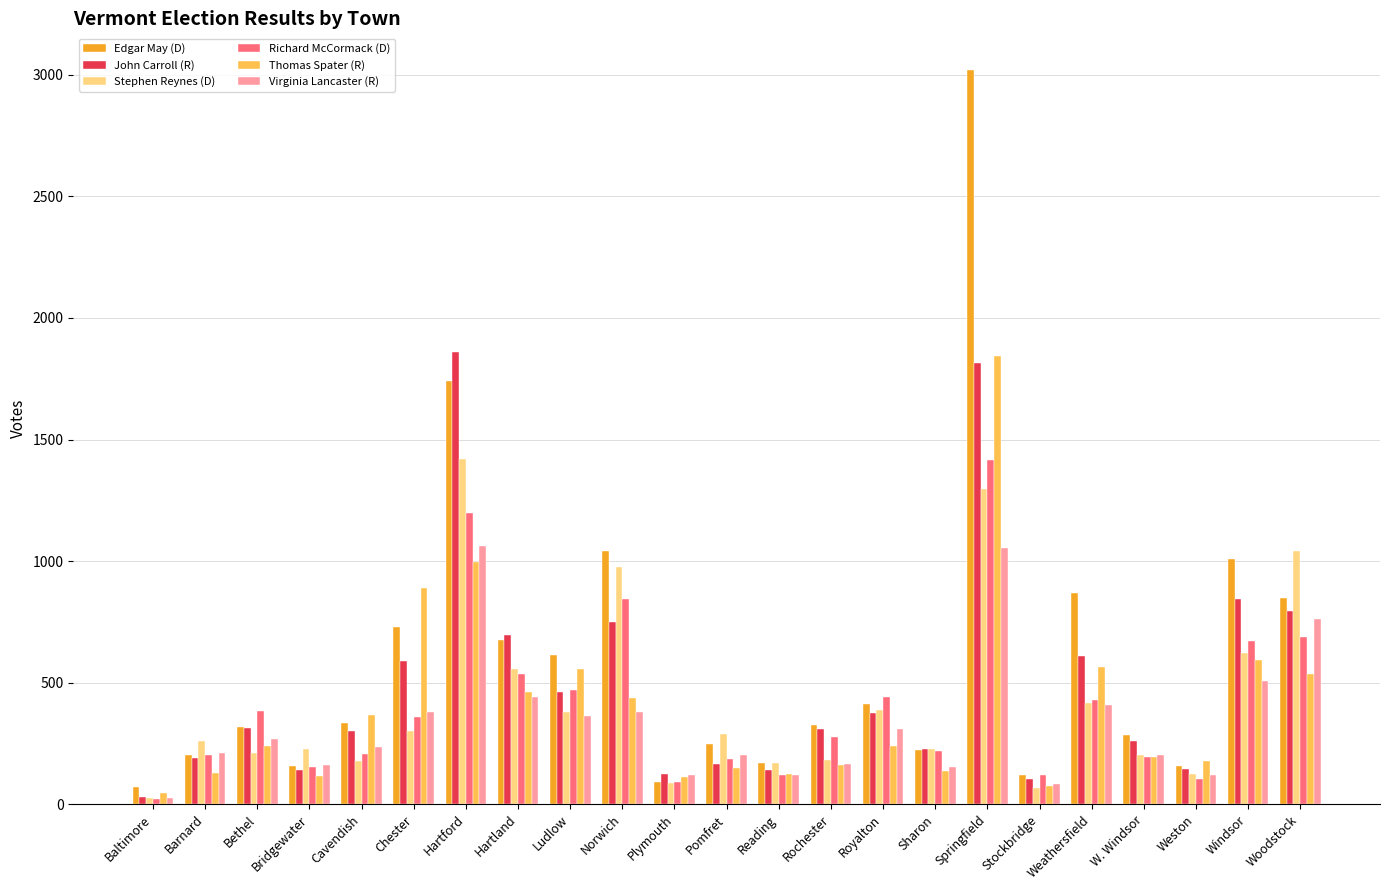

What is the difference between the highest and lowest values at Sharon?

89